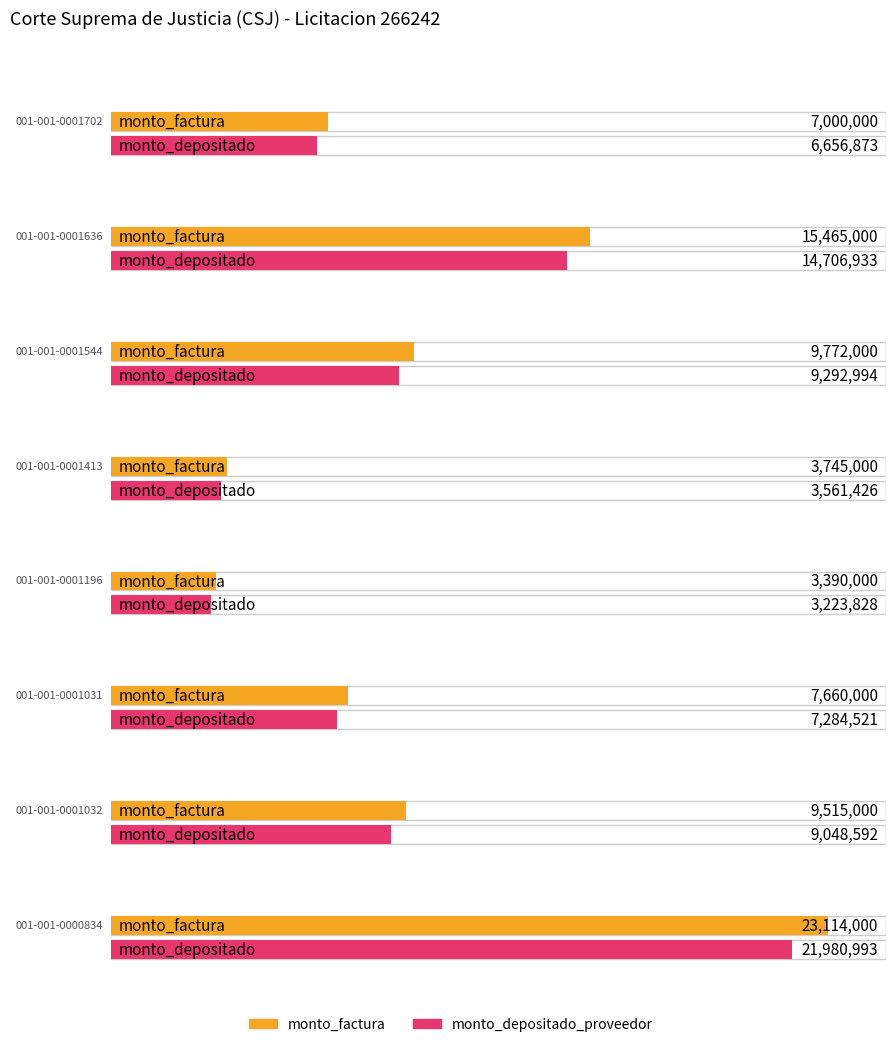

What is the average value of the monto_depositado_proveedor series?

9469520